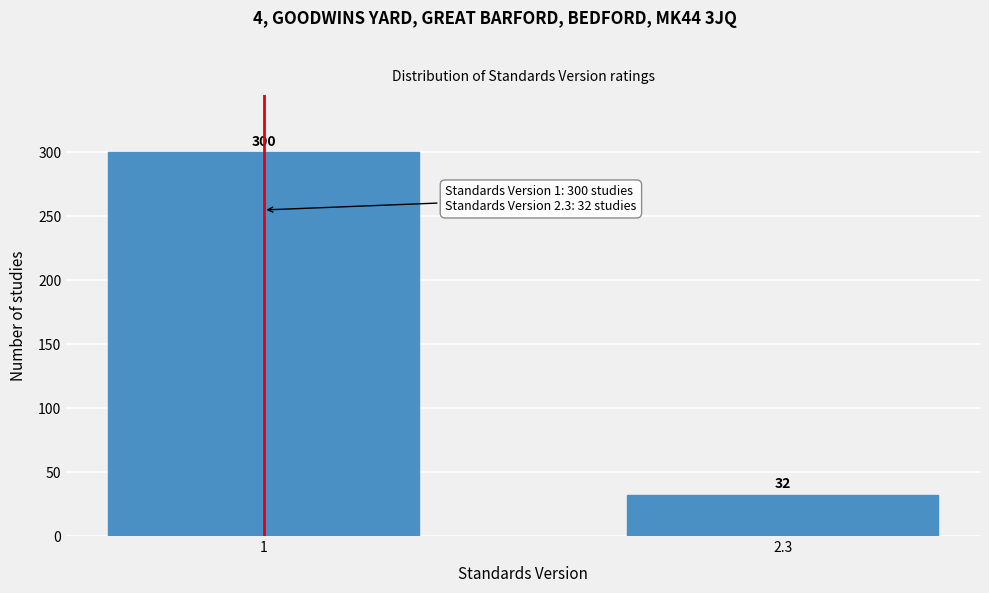

Reading right to left, transcribe all the data shown in this chart.

32	300